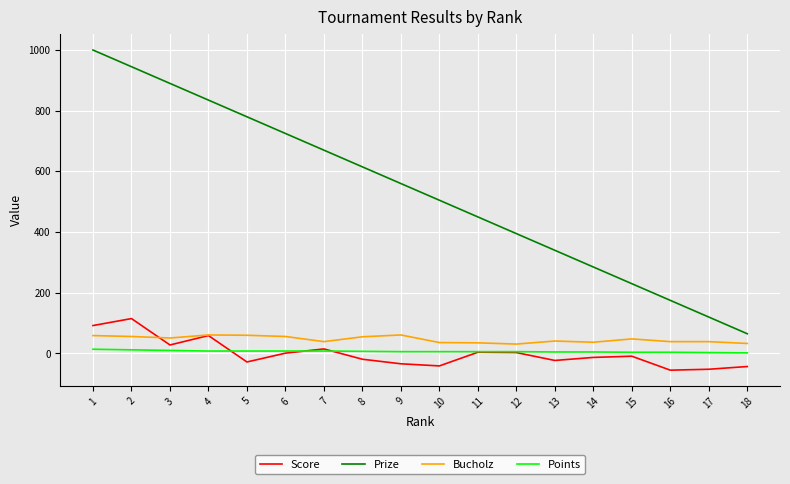

What is the greatest value displayed?

1000